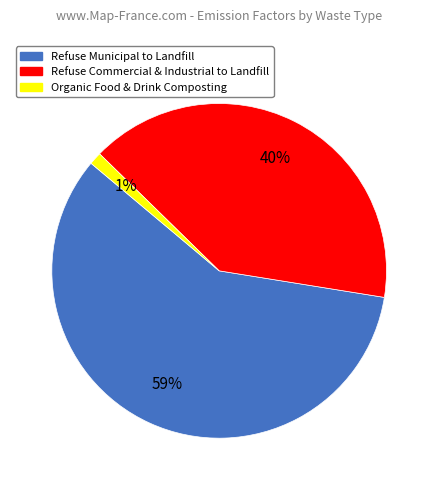

Rank the categories by value from highest to lowest.

Refuse Municipal to Landfill, Refuse Commercial & Industrial to Landfill, Organic Food & Drink Composting